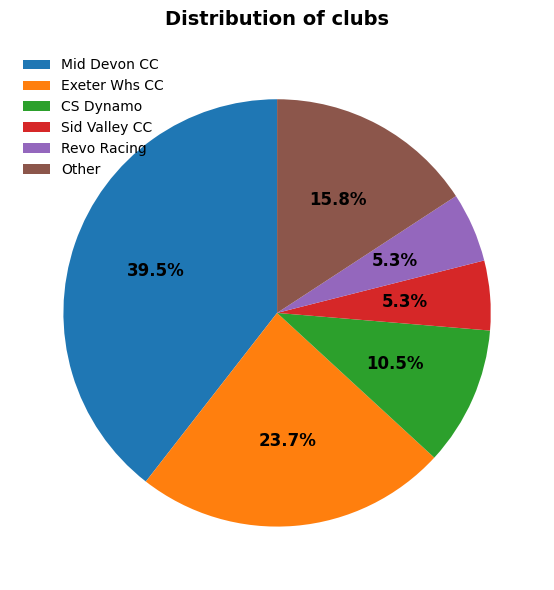

How many slices are in this pie chart?

6